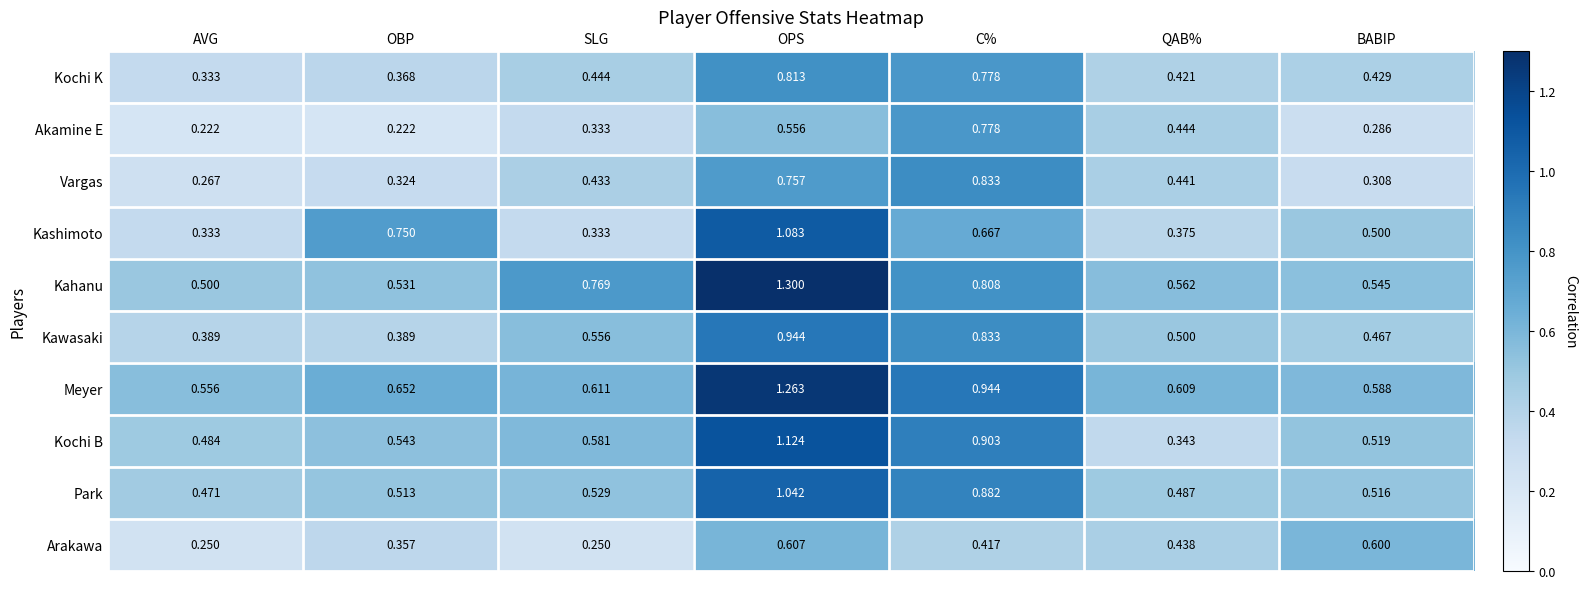

Which series has the largest total across all categories?

Meyer